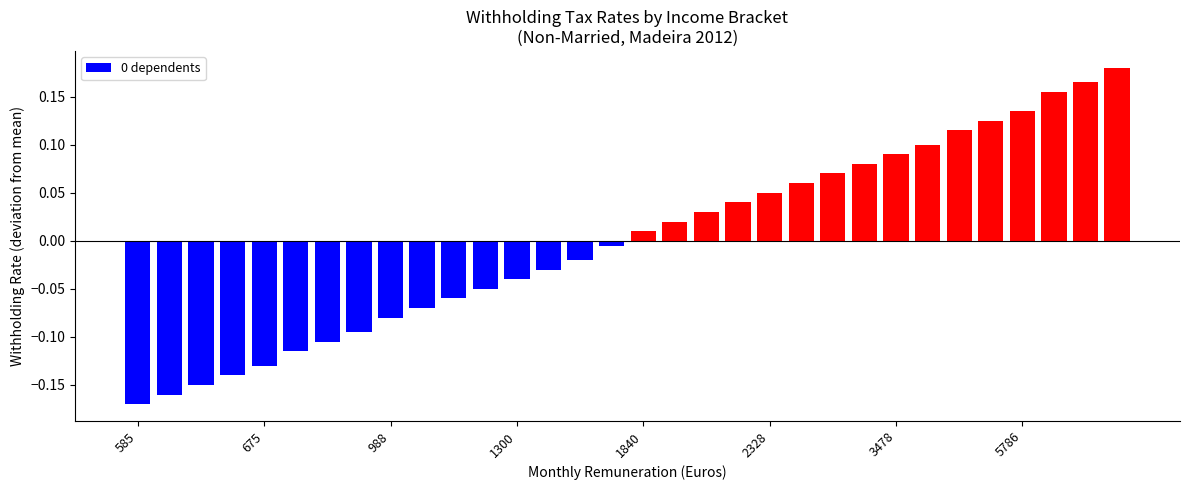

How many bars are there in total?

32